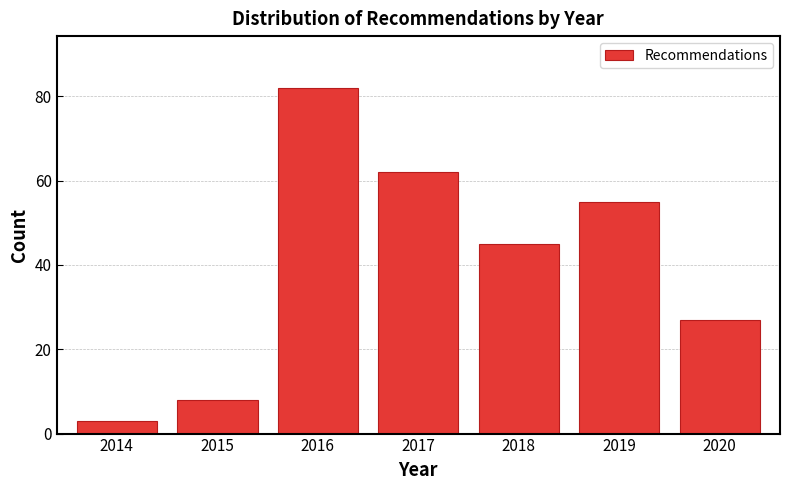

Reading right to left, extract all data points from this chart.

27	55	45	62	82	8	3